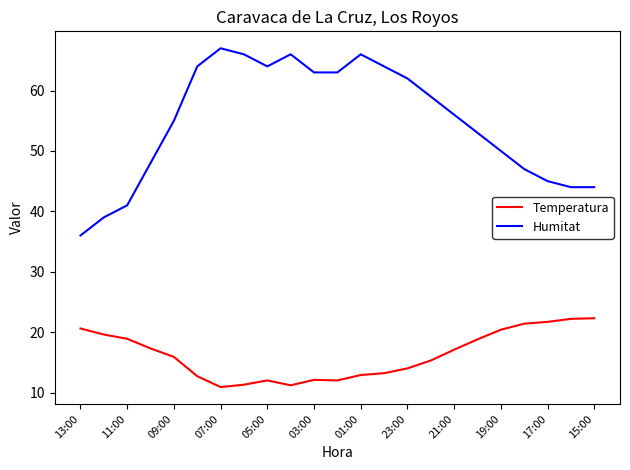

What is the difference between the maximum and minimum values in the Temperatura series?

11.4